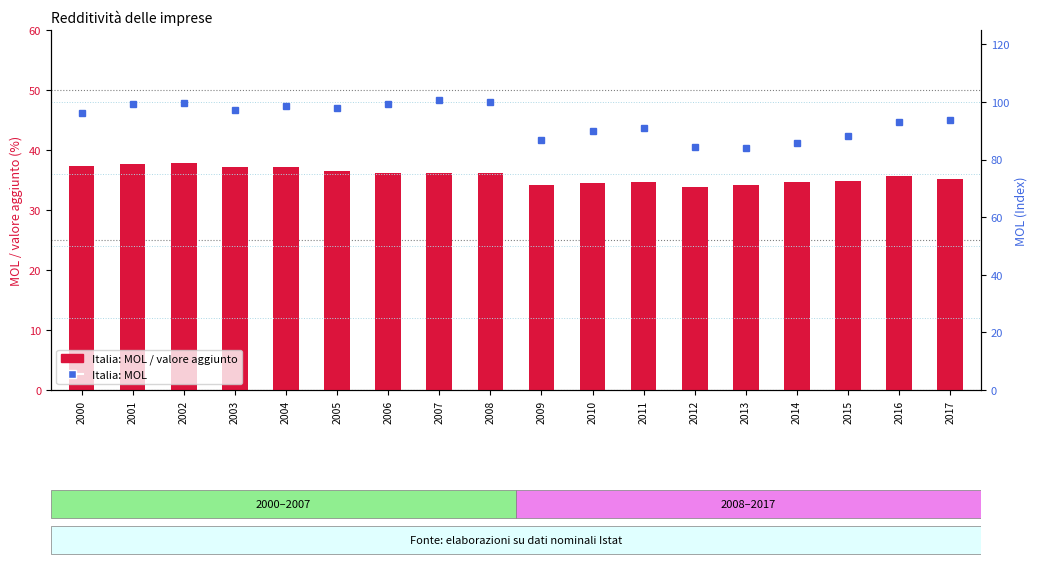

At 2001, list the series in order from largest to smallest.

Italia: MOL, Italia: MOL / valore aggiunto